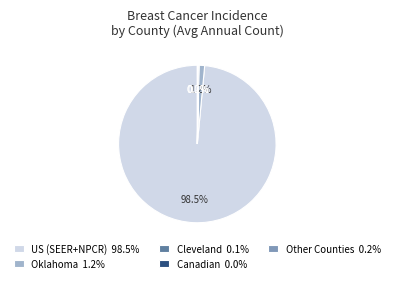

What is the majority slice?

US (SEER+NPCR) 98.5%